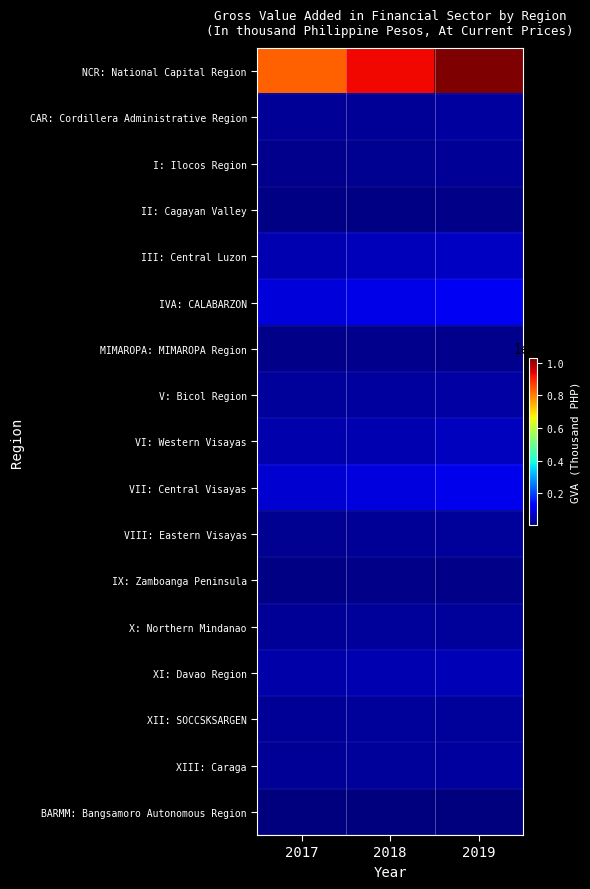

Which series has the largest range (max minus min)?

NCR: National Capital Region